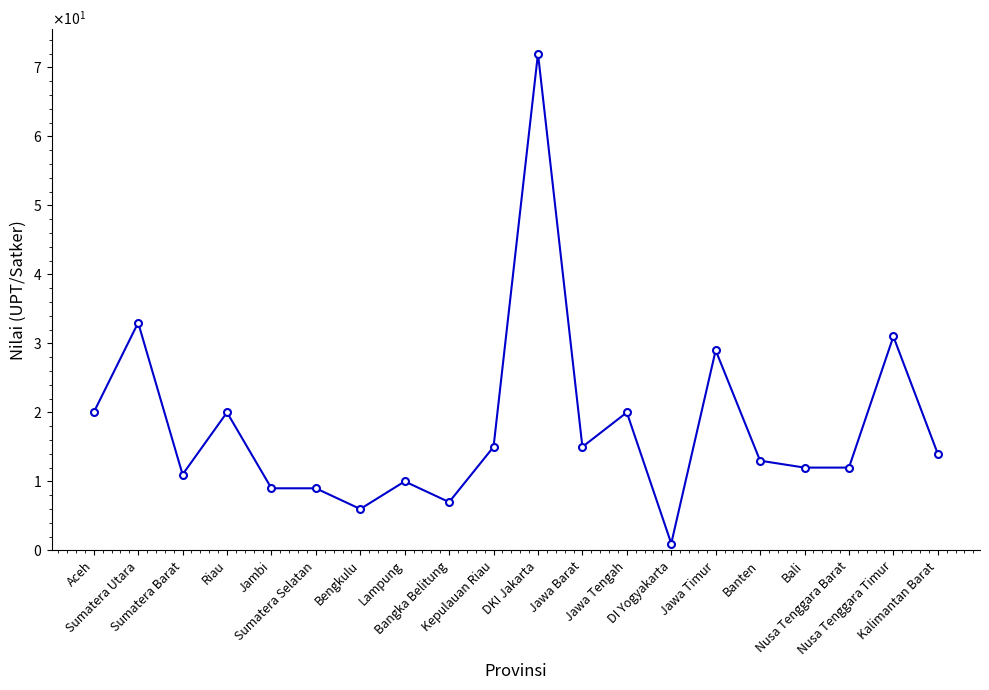

What is the difference between the maximum and minimum values?

71